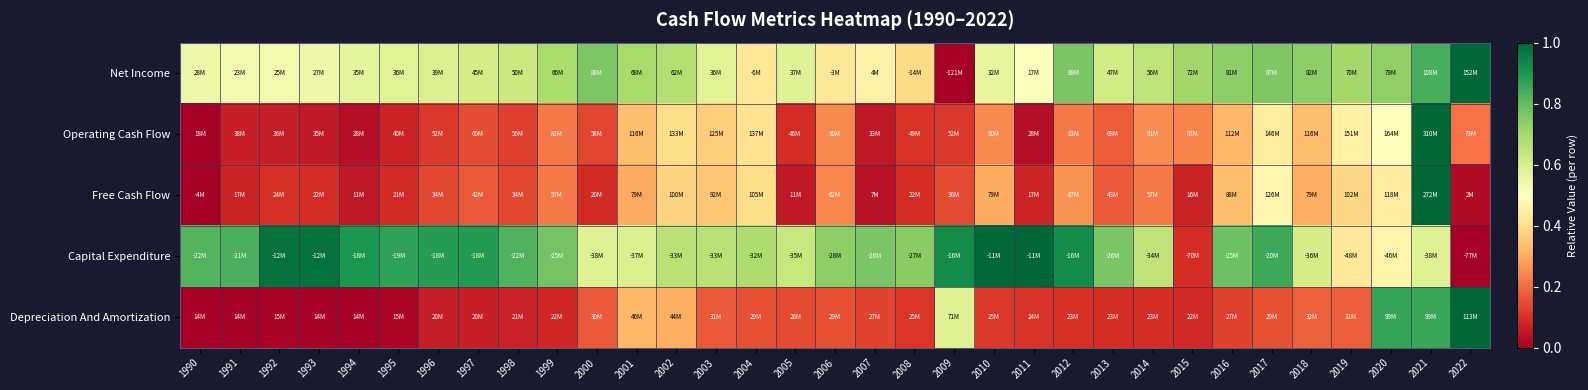

Which category has the highest value across all series?

2022